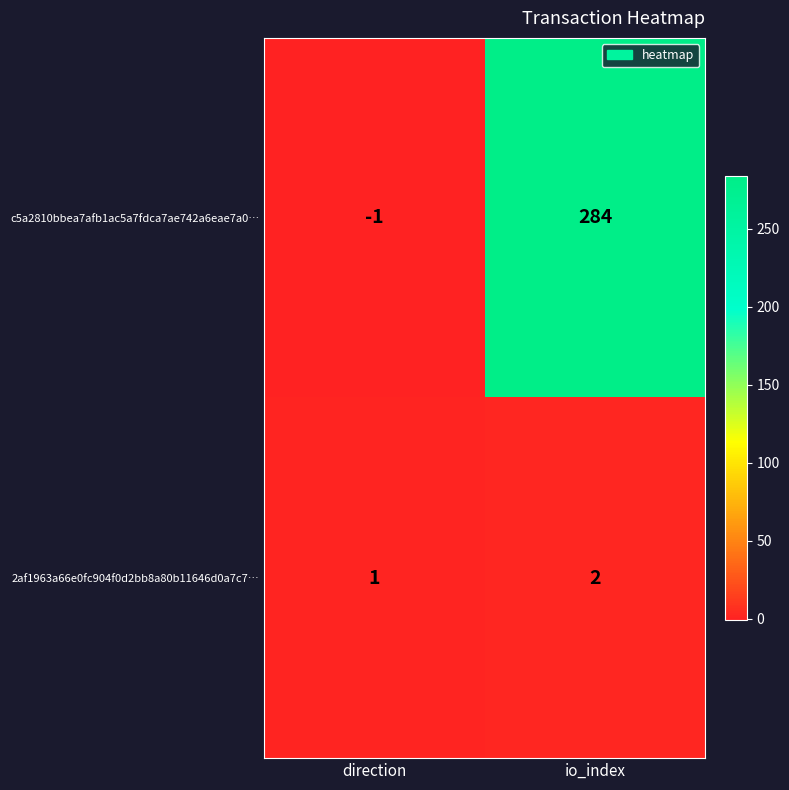

At direction, list the series in order from largest to smallest.

2af1963a66e0fc904f0d2bb8a80b11646d0a7c7…, c5a2810bbea7afb1ac5a7fdca7ae742a6eae7a0…